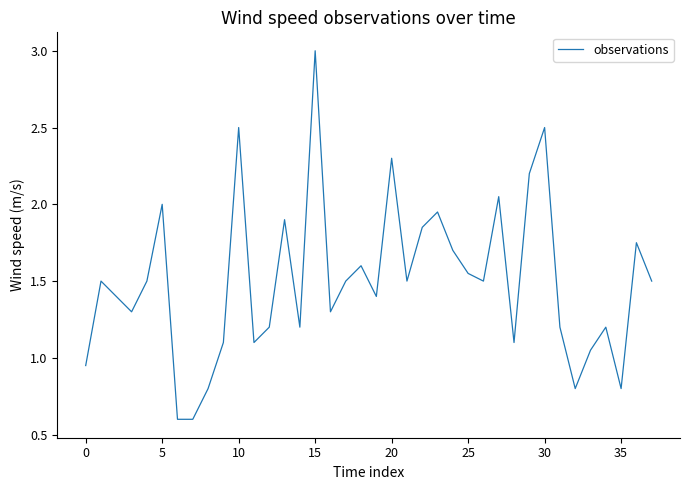

What is the greatest value displayed?

3.0